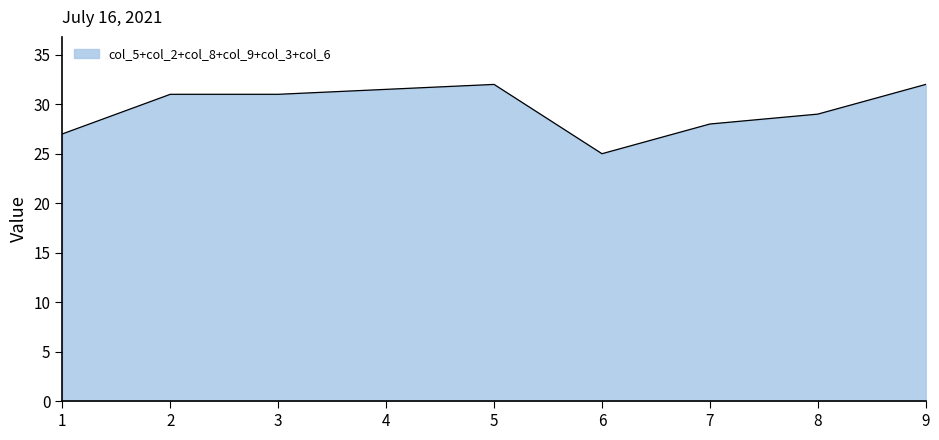

What is the minimum value shown in the chart?

25